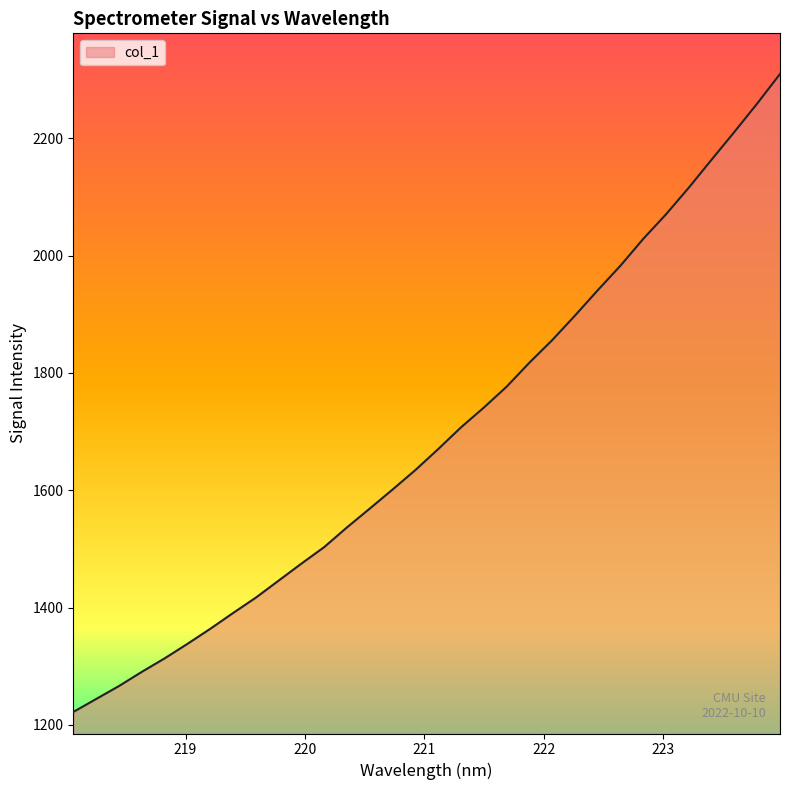

Reading left to right, what are all the values shown in this chart?

1222.0	1244.1	1266.2	1290.4	1313.4	1338.1	1363.8	1390.7	1417.0	1446.0	1475.0	1503.2	1536.9	1568.9	1601.4	1634.6	1670.3	1707.3	1741.0	1776.6	1817.6	1856.0	1897.9	1941.1	1983.1	2028.7	2070.7	2116.0	2163.7	2211.0	2259.2	2309.6